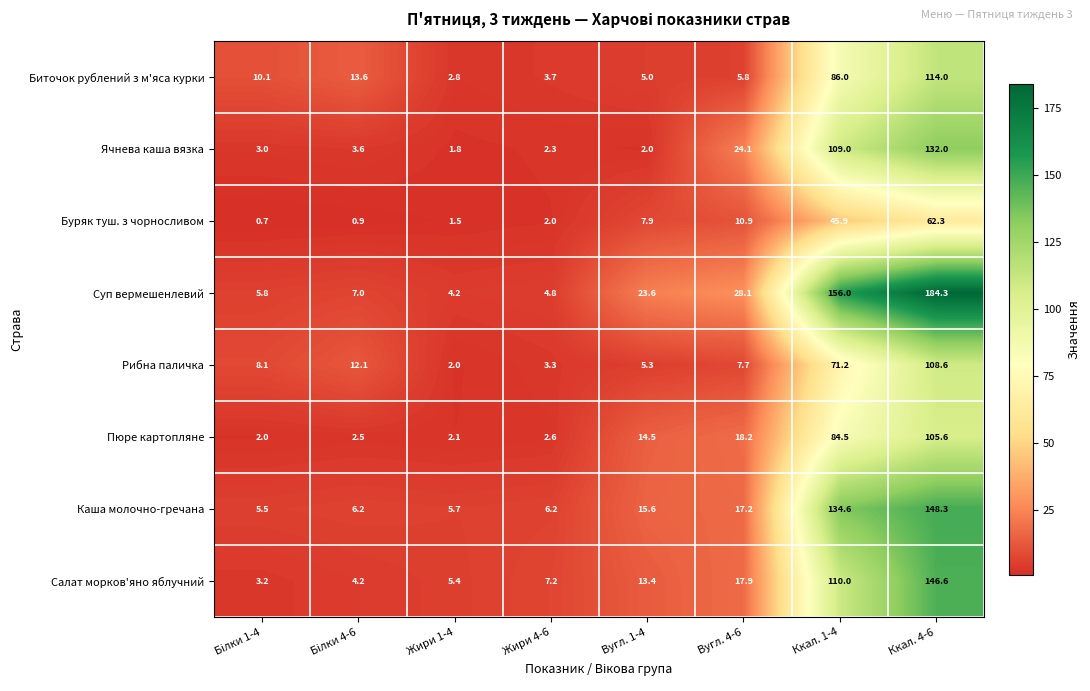

The value of Ячнева каша вязка at Вугл. 4-6 is 9.3. True or false?

False